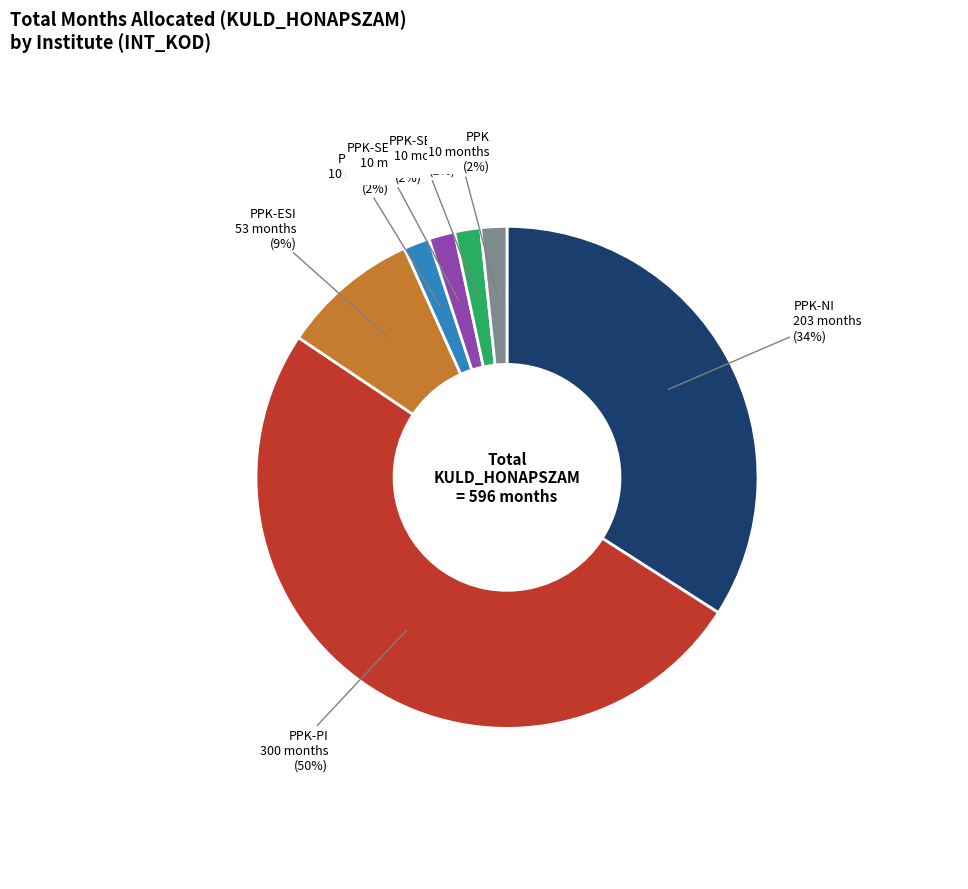

To the nearest percent, what is the difference between the PPK-SEK-SI and PPK-ESI slice percentages?

7%